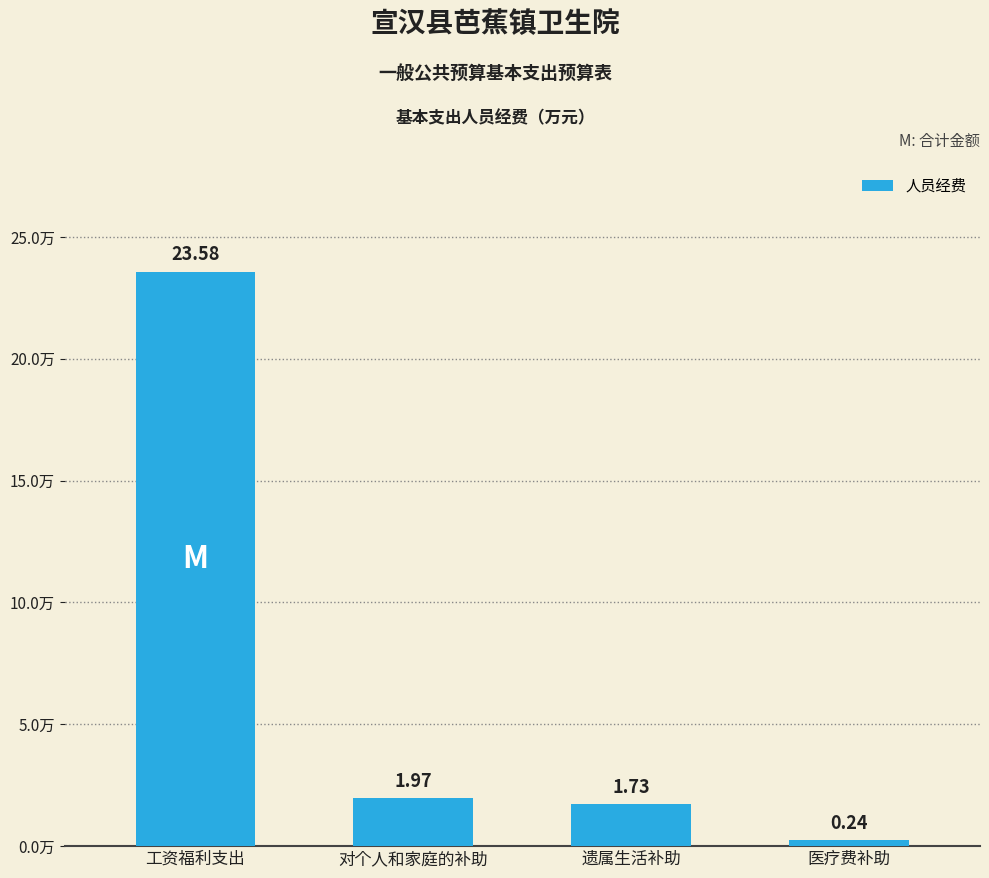

What position from the left is 医疗费补助?

4